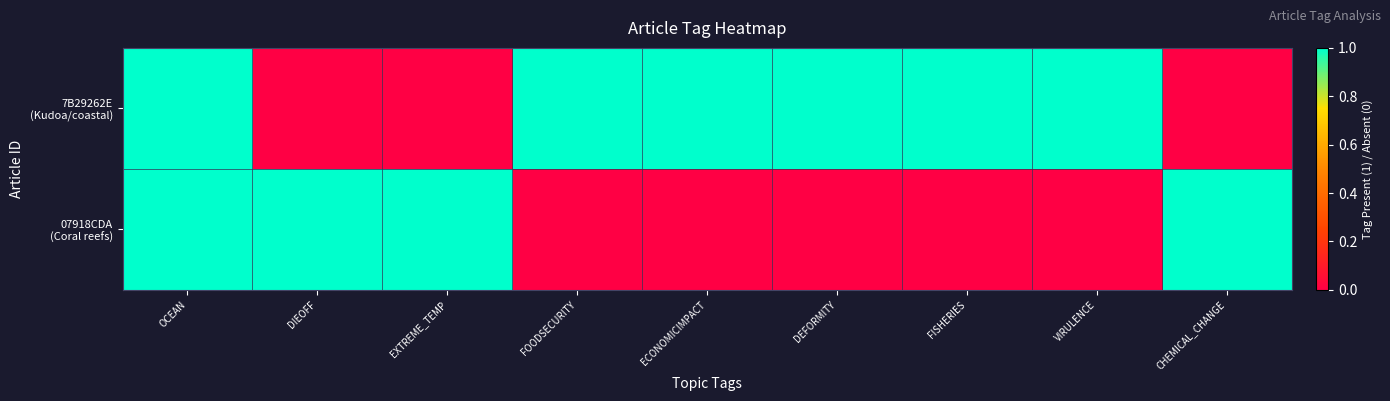

Which series has the largest total across all categories?

7B29262E (Kudoa/coastal)